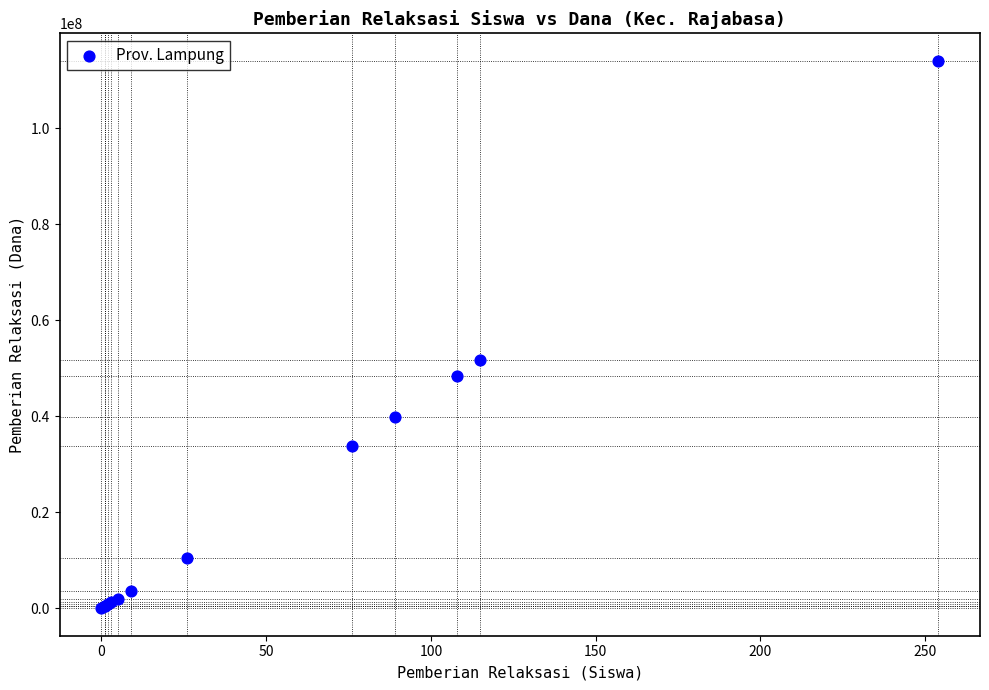

What Y value in the scatter plot is closest to 57037500?

51750000